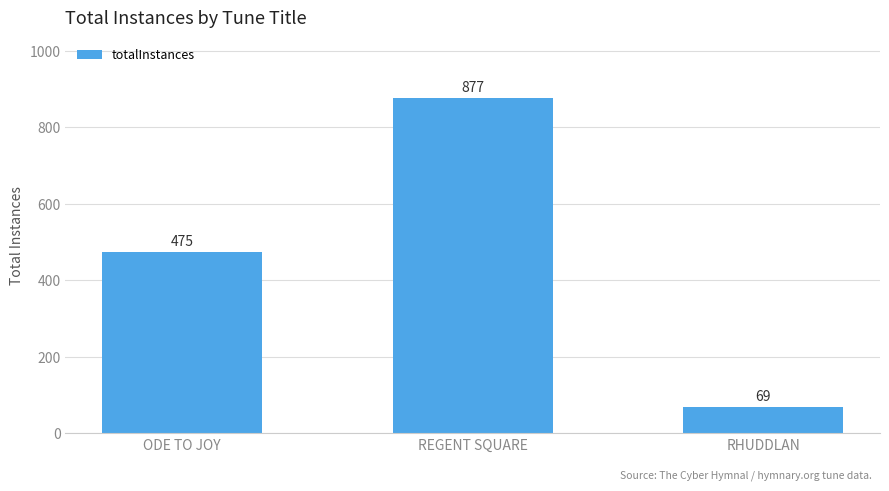

Reading right to left, what are all the values shown in this chart?

RHUDDLAN=69	REGENT SQUARE=877	ODE TO JOY=475